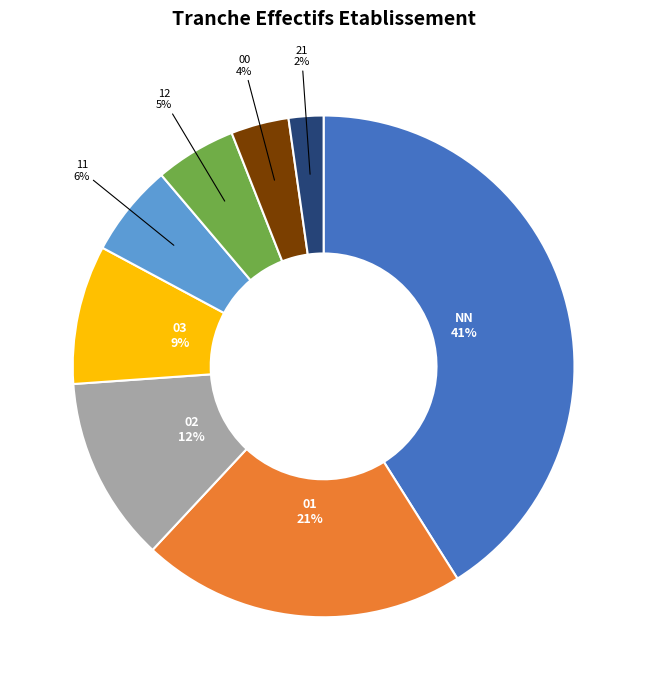

What is the smallest slice in the pie chart?

21